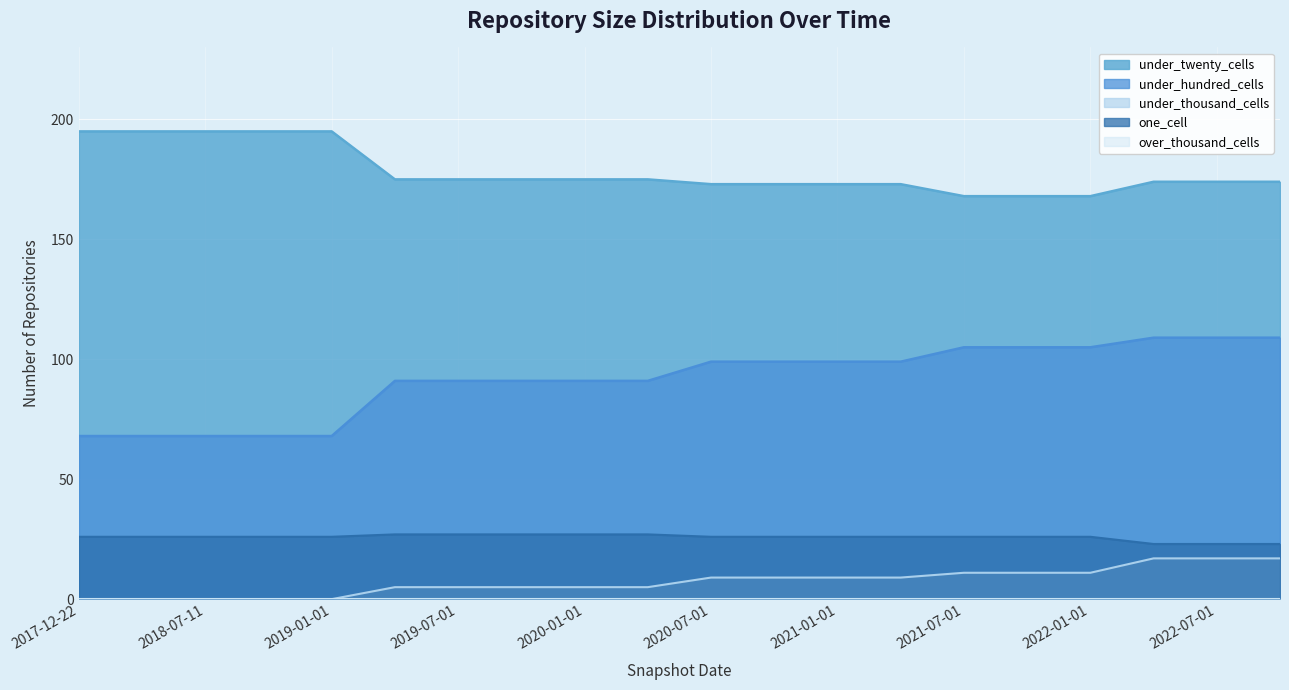

Reading right to left, extract all data points from this chart.

under_twenty_cells: 2022-10-01=174	2022-07-01=174	2022-04-01=174	2022-01-01=168	2021-10-01=168	2021-07-01=168	2021-04-01=173	2021-01-01=173	2020-10-01=173	2020-07-01=173	2020-04-01=175	2020-01-01=175	2019-10-09=175	2019-07-01=175	2019-04-06=175	2019-01-01=195	2018-09-28=195	2018-07-11=195	2018-04-09=195	2017-12-22=195
under_hundred_cells: 2022-10-01=109	2022-07-01=109	2022-04-01=109	2022-01-01=105	2021-10-01=105	2021-07-01=105	2021-04-01=99	2021-01-01=99	2020-10-01=99	2020-07-01=99	2020-04-01=91	2020-01-01=91	2019-10-09=91	2019-07-01=91	2019-04-06=91	2019-01-01=68	2018-09-28=68	2018-07-11=68	2018-04-09=68	2017-12-22=68
under_thousand_cells: 2022-10-01=17	2022-07-01=17	2022-04-01=17	2022-01-01=11	2021-10-01=11	2021-07-01=11	2021-04-01=9	2021-01-01=9	2020-10-01=9	2020-07-01=9	2020-04-01=5	2020-01-01=5	2019-10-09=5	2019-07-01=5	2019-04-06=5	2019-01-01=0	2018-09-28=0	2018-07-11=0	2018-04-09=0	2017-12-22=0
one_cell: 2022-10-01=23	2022-07-01=23	2022-04-01=23	2022-01-01=26	2021-10-01=26	2021-07-01=26	2021-04-01=26	2021-01-01=26	2020-10-01=26	2020-07-01=26	2020-04-01=27	2020-01-01=27	2019-10-09=27	2019-07-01=27	2019-04-06=27	2019-01-01=26	2018-09-28=26	2018-07-11=26	2018-04-09=26	2017-12-22=26